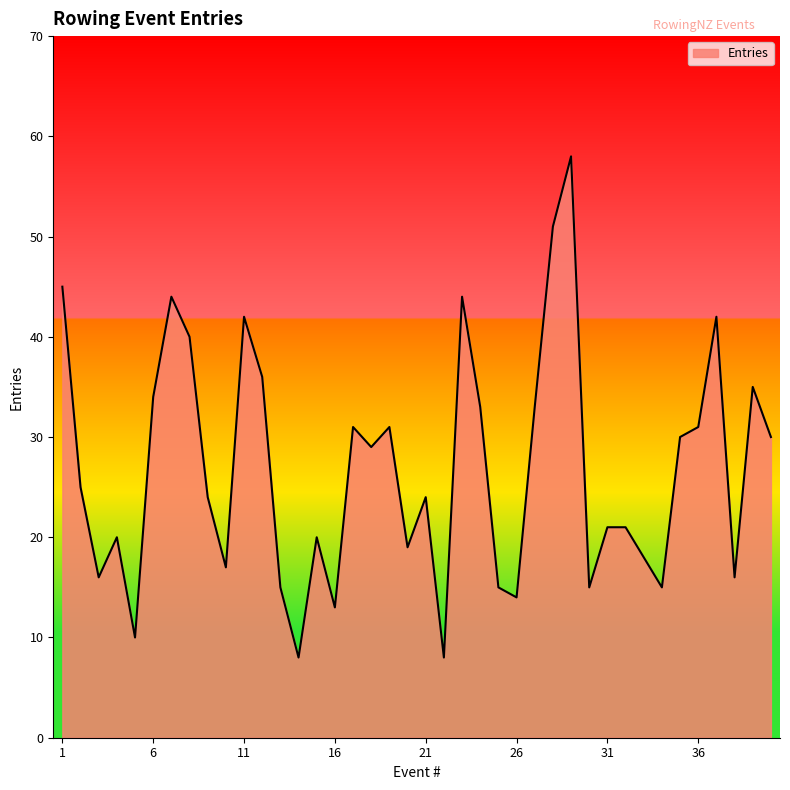

What is the maximum value shown in the chart?

58